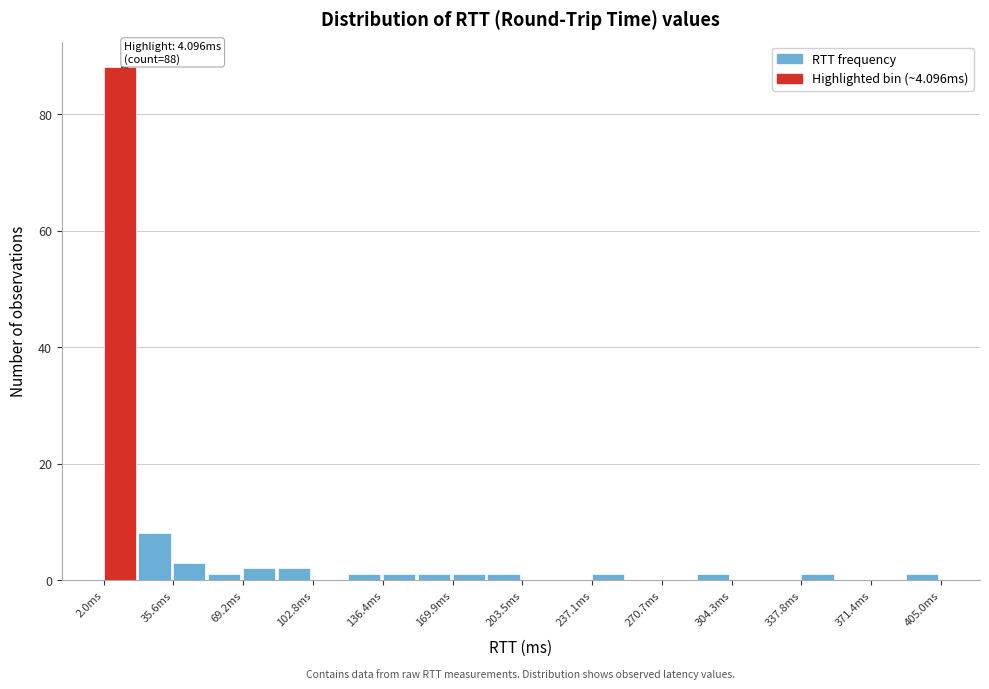

Around what value on the x-axis is the tallest bar? Give the approximate position of its centre, as read against the axis.

10